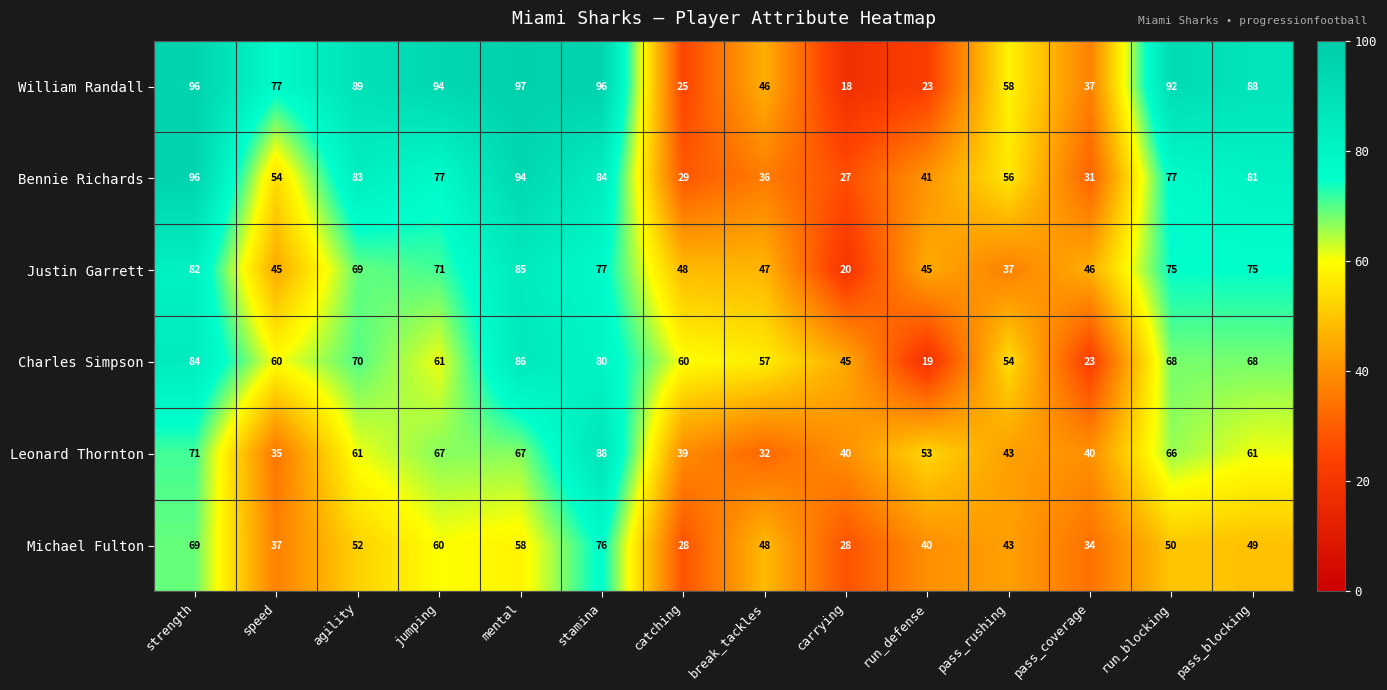

Which series changed the most between jumping and run_defense?

William Randall